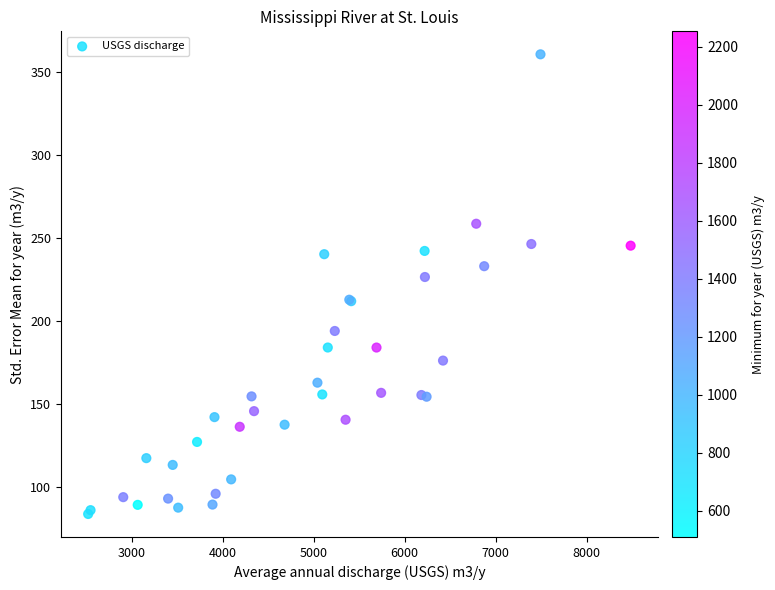

What Y value in the scatter plot is closest to 222?

226.4